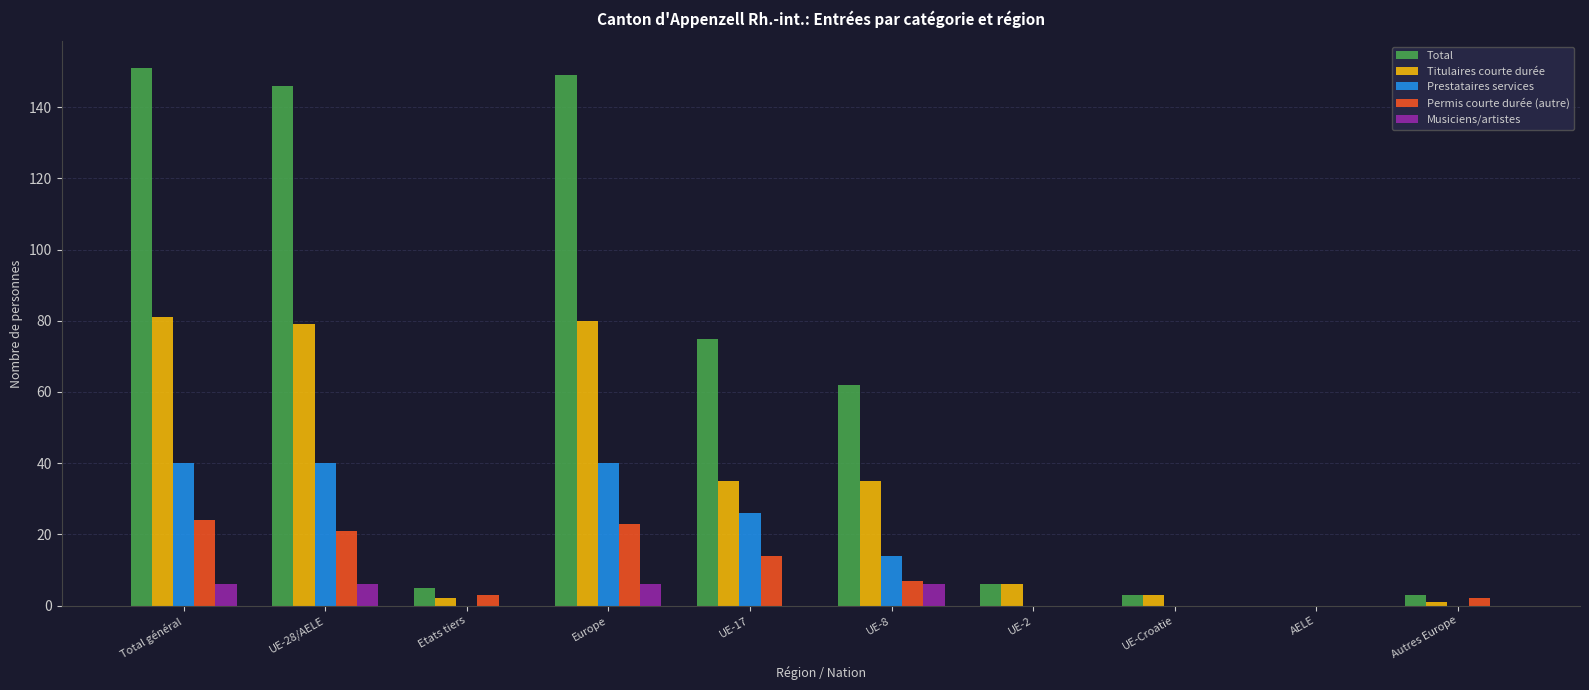

Which series has the largest total across all categories?

Total